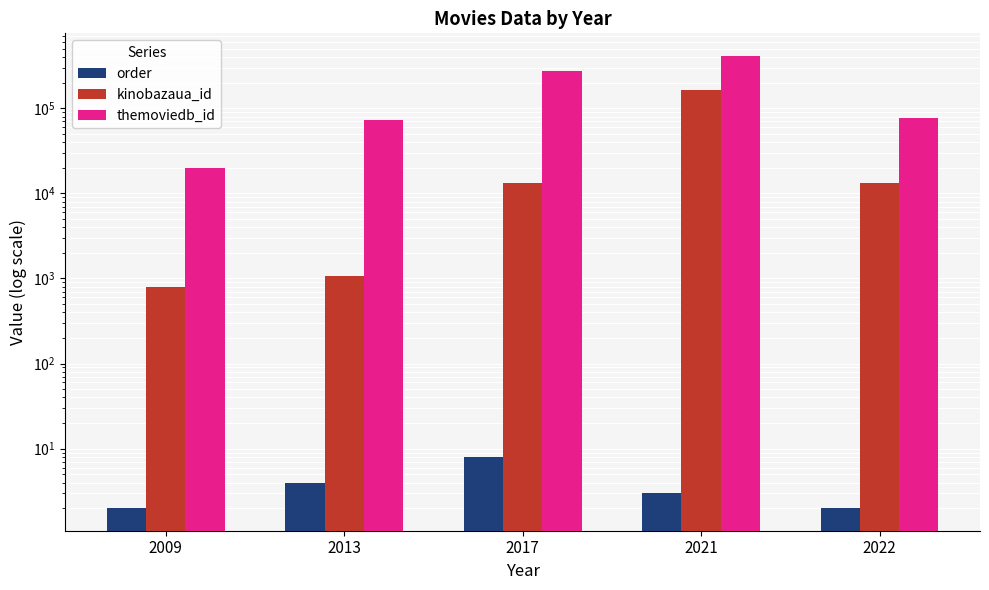

How many bars are there in total?

15